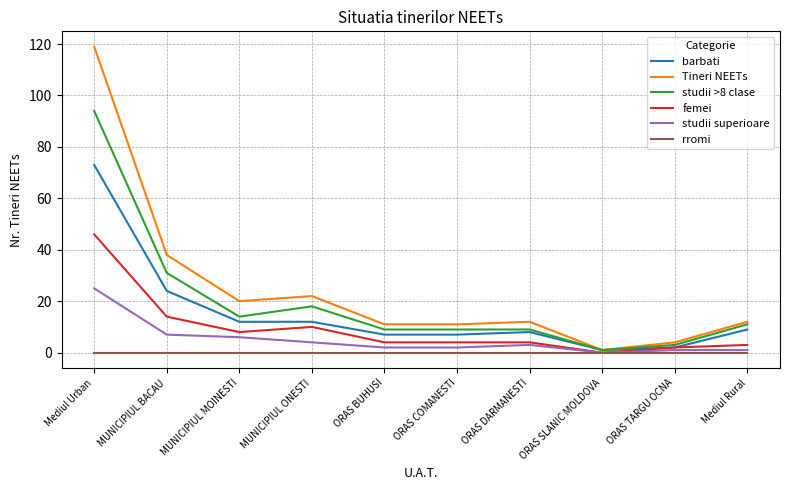

Which label corresponds to the largest value in the chart?

Mediul Urban